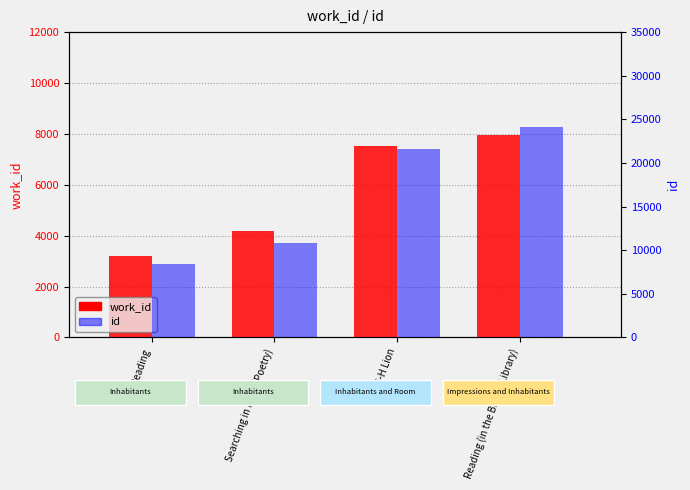

Are the bars horizontal?

No